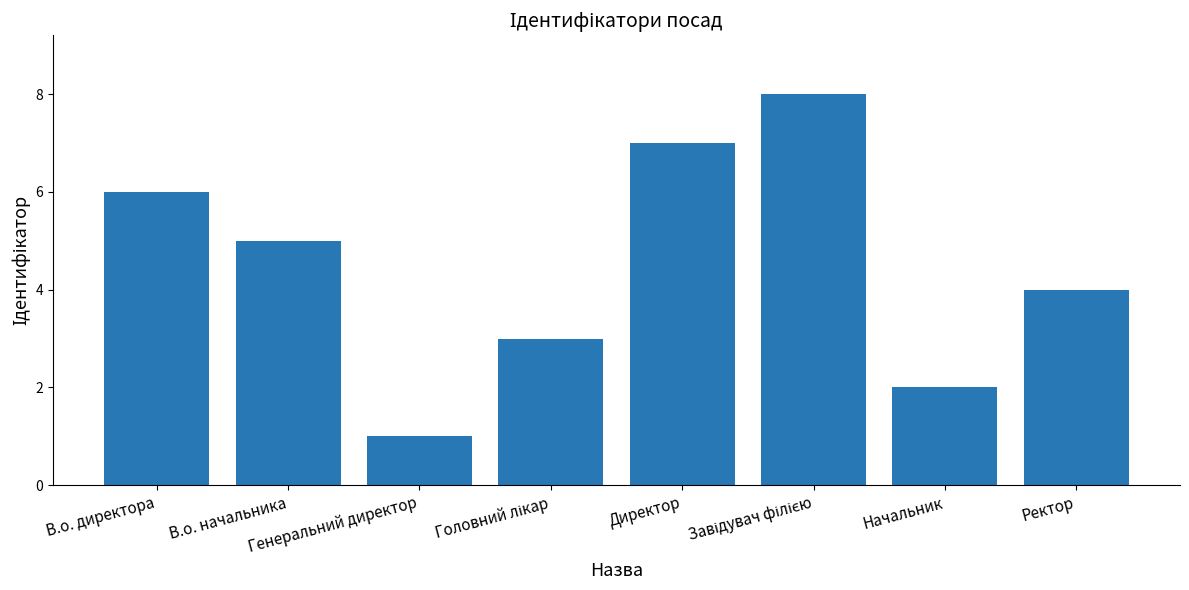

What is the label of the 6th bar from the right?

Генеральний директор